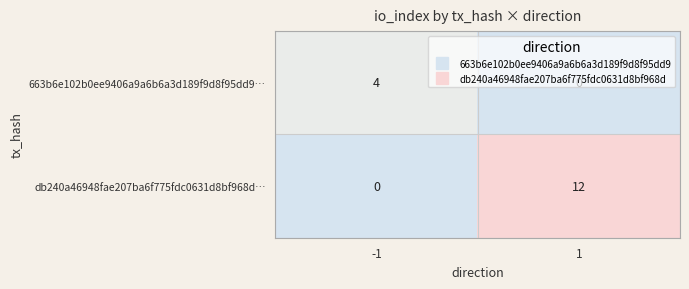

Which series has the widest spread of values?

db240a46948fae207ba6f775fdc0631d8bf968d…